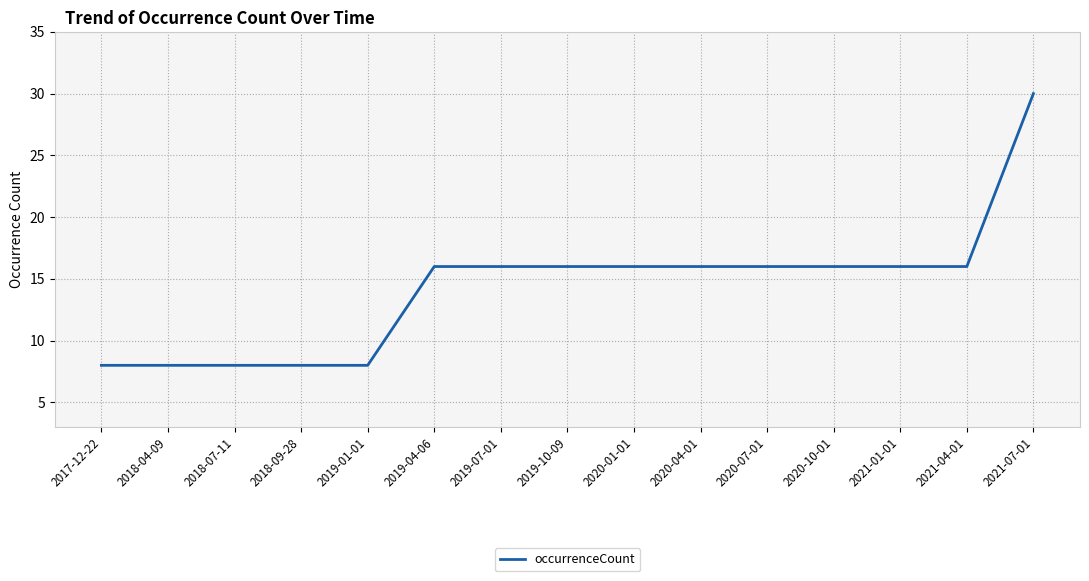

Is it true that the value at 2020-10-01 is 25?

False